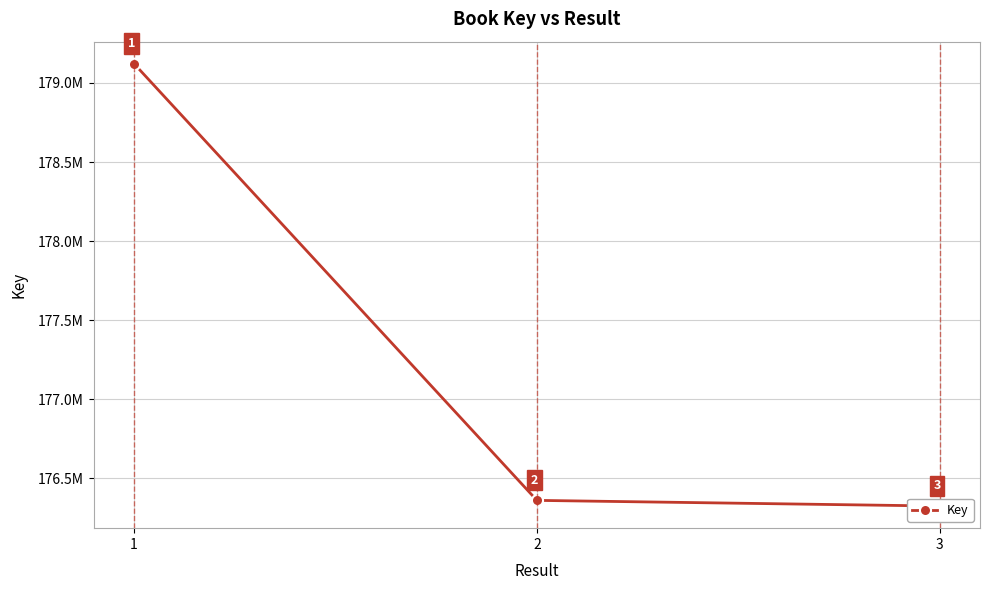

Is it true that the value at 2 is 72518592?

False